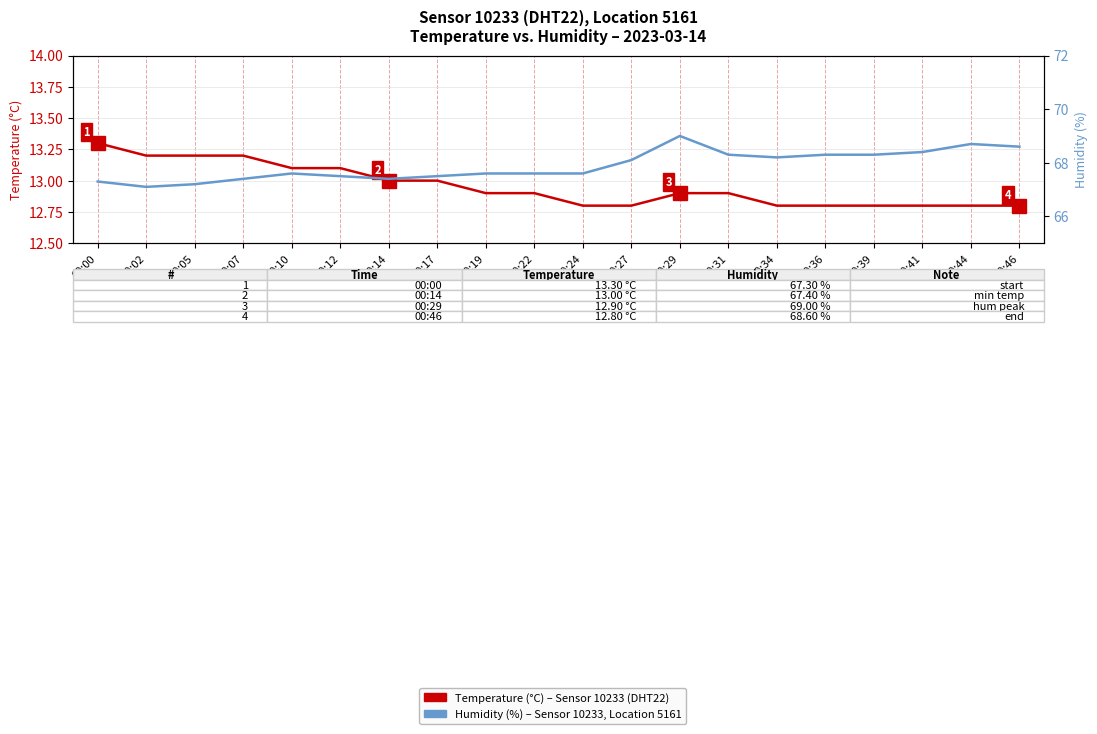

Which category has the highest value across all series?

00:29